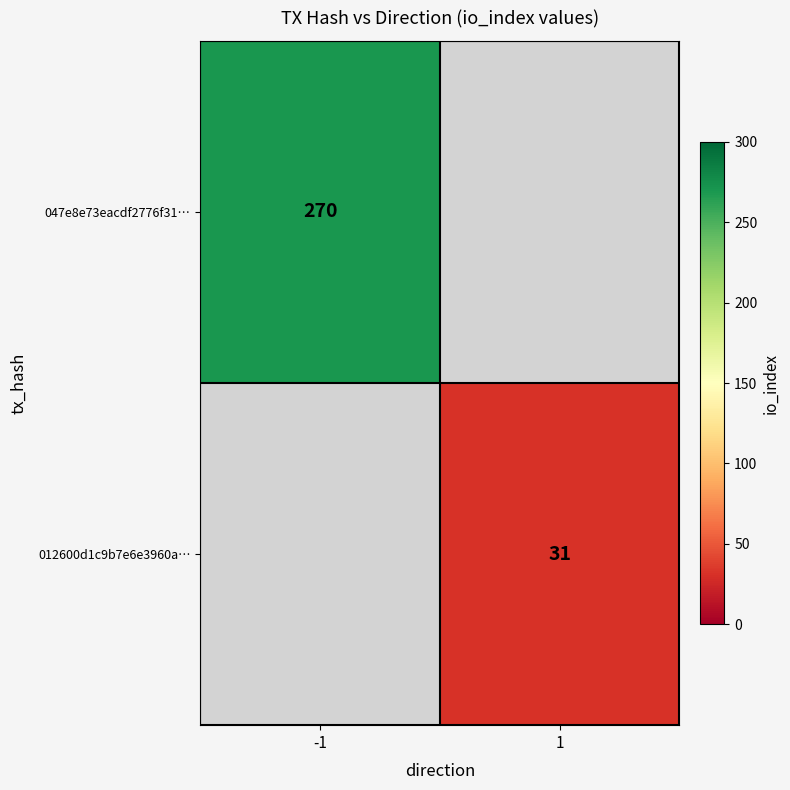

Which label corresponds to the smallest value in the chart?

1